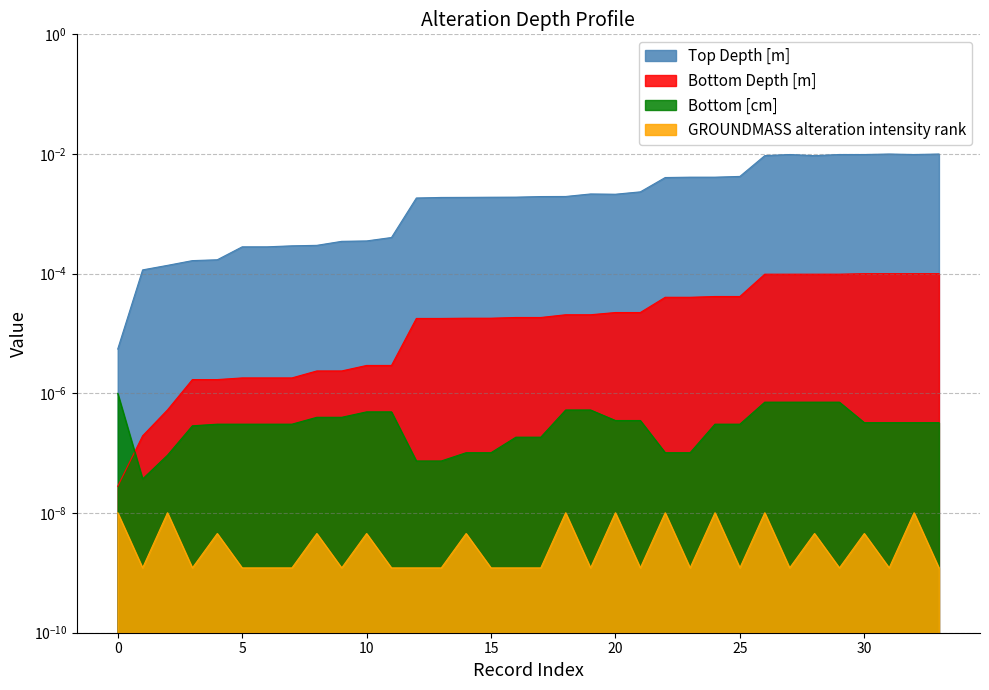

True or false: GROUNDMASS alteration intensity rank and Bottom Depth [m] intersect in this chart.

False